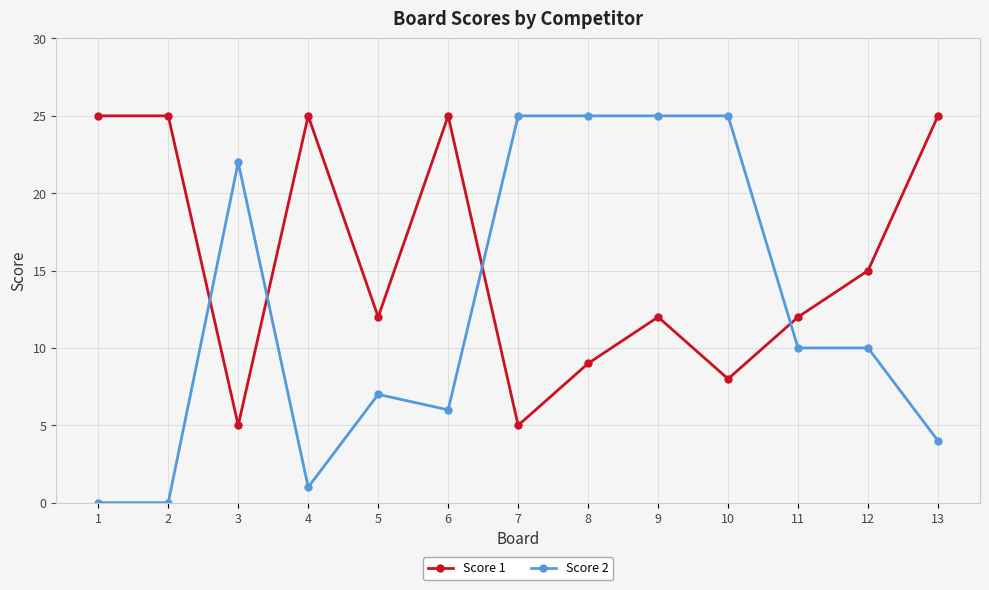

What is the highest value of the Score 2 series?

25